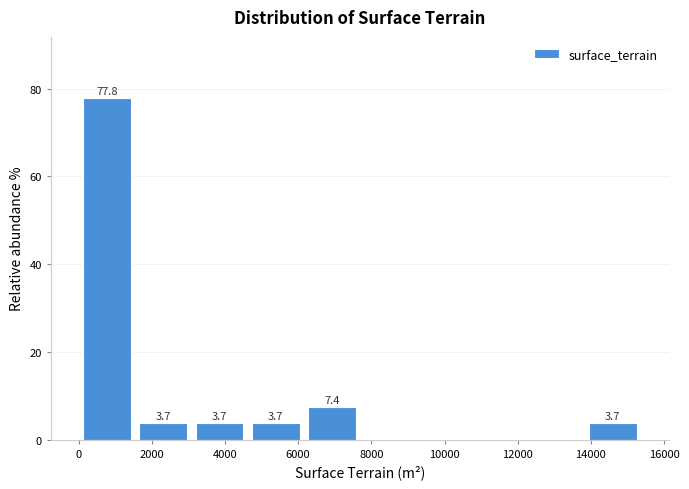

Which range on the x-axis has the tallest bar?

0 to 1600